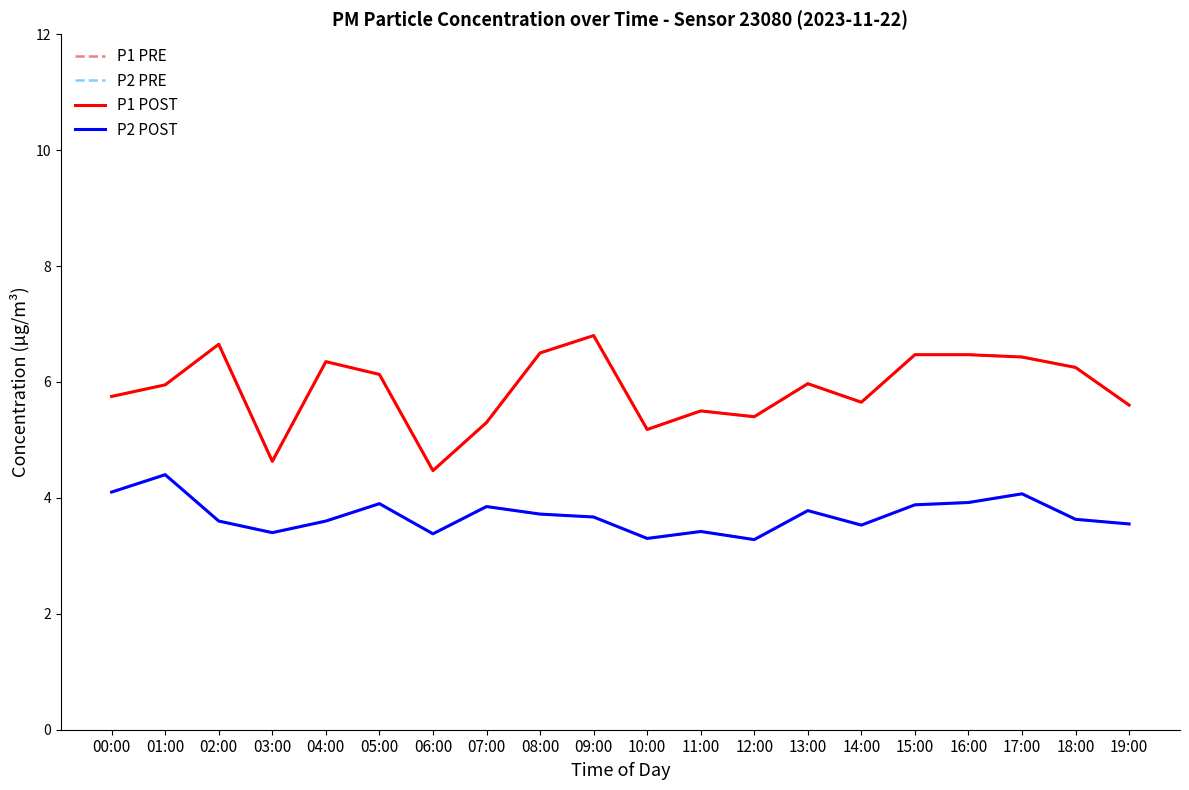

Rank the series by their maximum value, from highest to lowest.

P1 PRE, P1 POST, P2 PRE, P2 POST